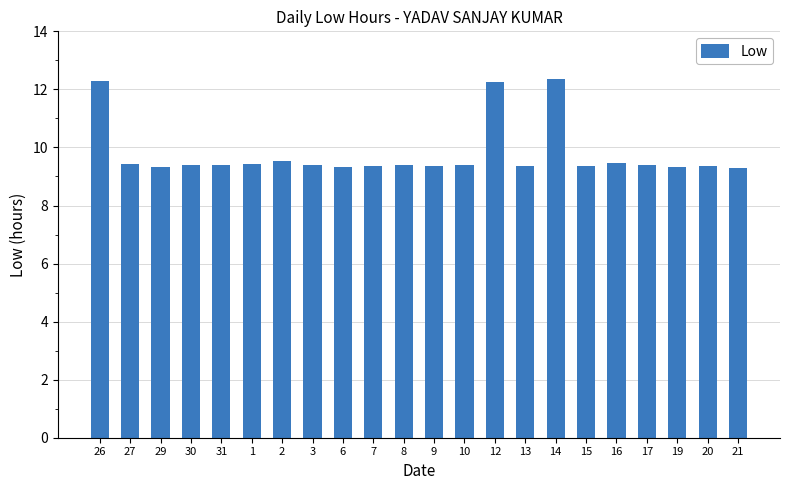

Is it true that the value at 17 is 12.5?

False